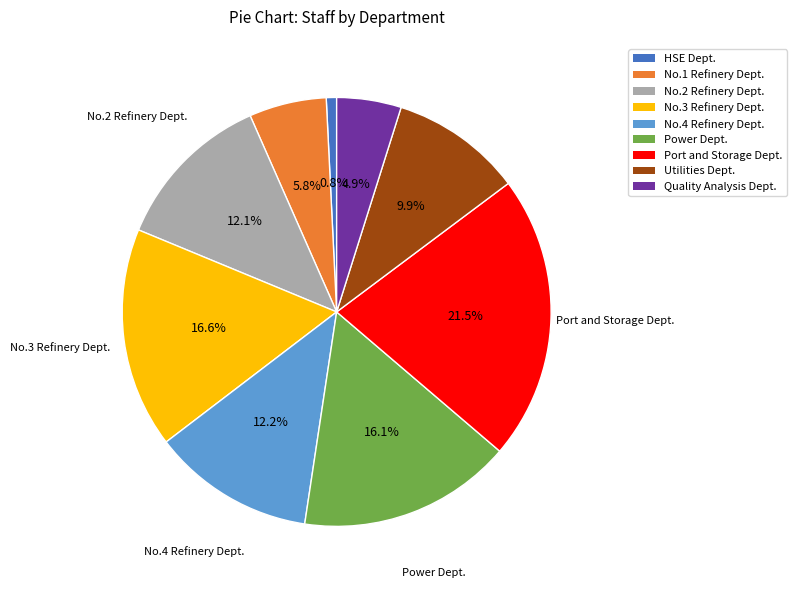

Between Port and Storage Dept. and Utilities Dept., which is larger?

Port and Storage Dept.